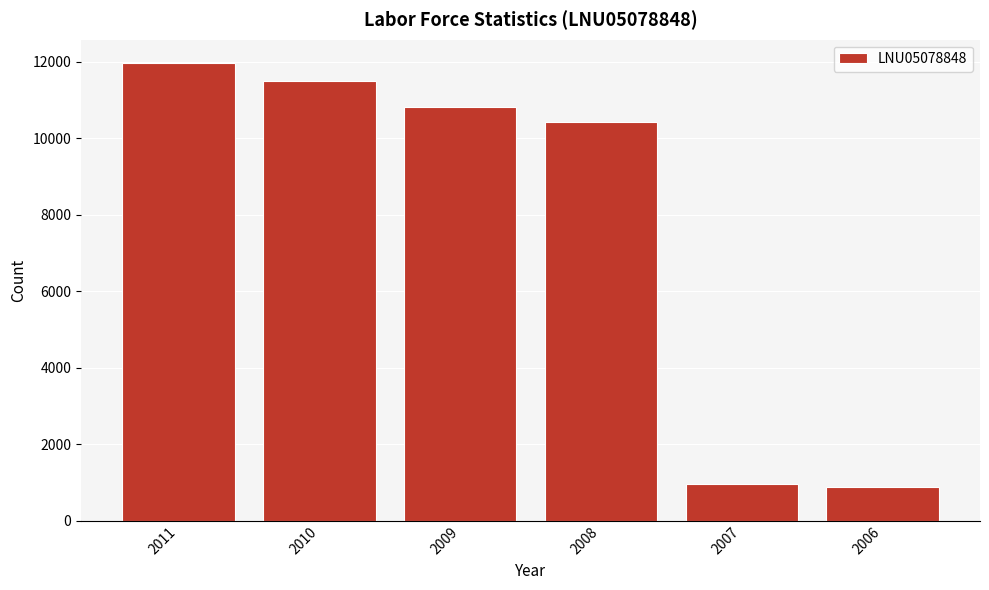

Reading right to left, list all the values displayed in this chart.

2006=895	2007=952	2008=10432	2009=10817	2010=11498	2011=11981